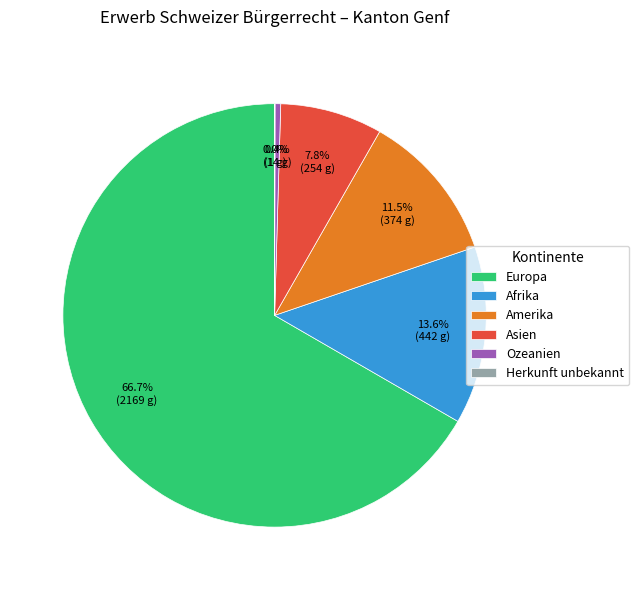

True or false: Amerika accounts for 6% of the total.

False